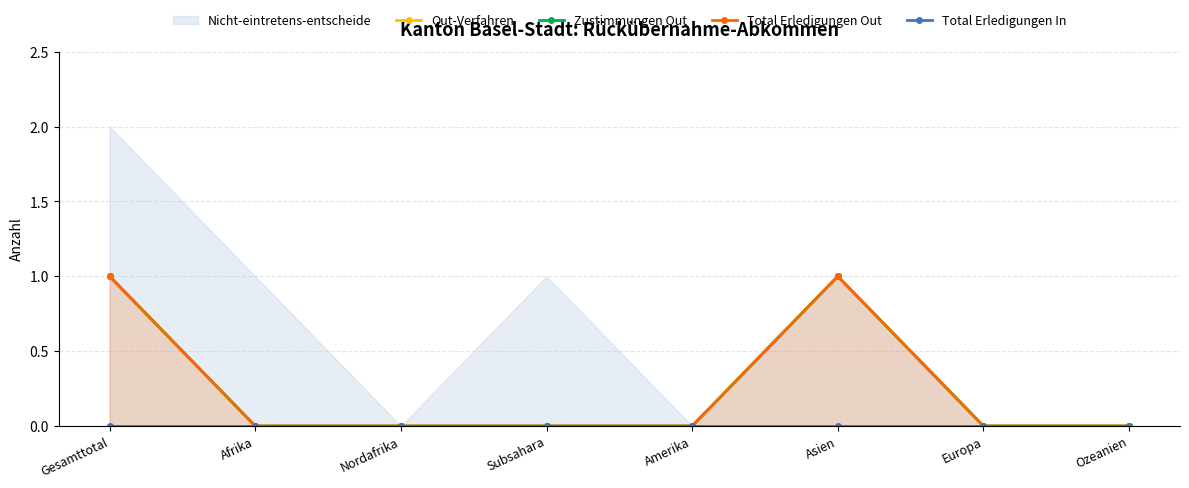

Is the value of Total Erledigungen In at Amerika greater than the value of Zustimmungen Out at Nordafrika?

No